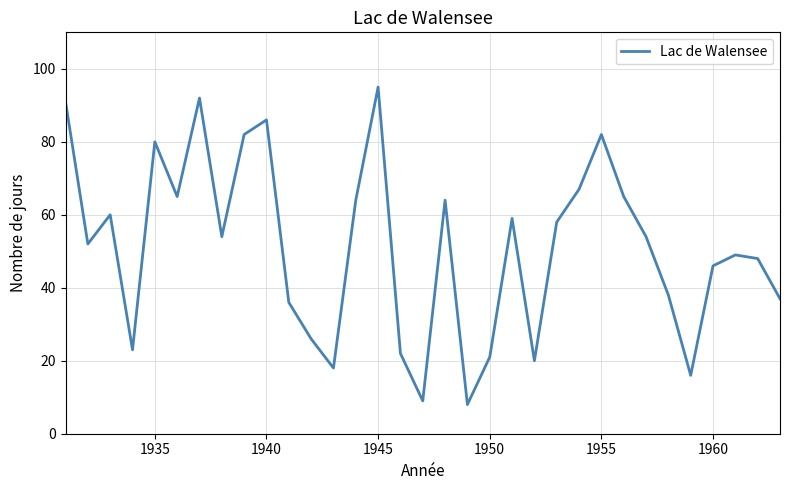

What is the minimum value shown in the chart?

8